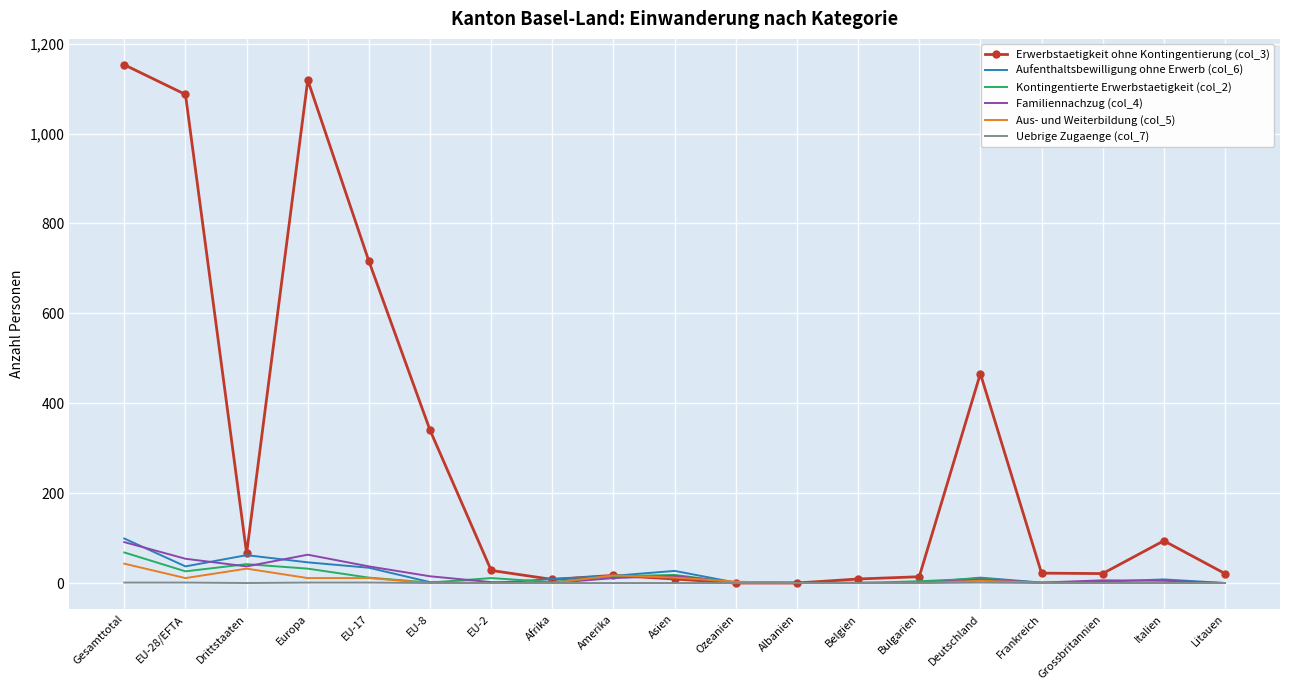

Which series has the largest range (max minus min)?

Erwerbstaetigkeit ohne Kontingentierung (col_3)